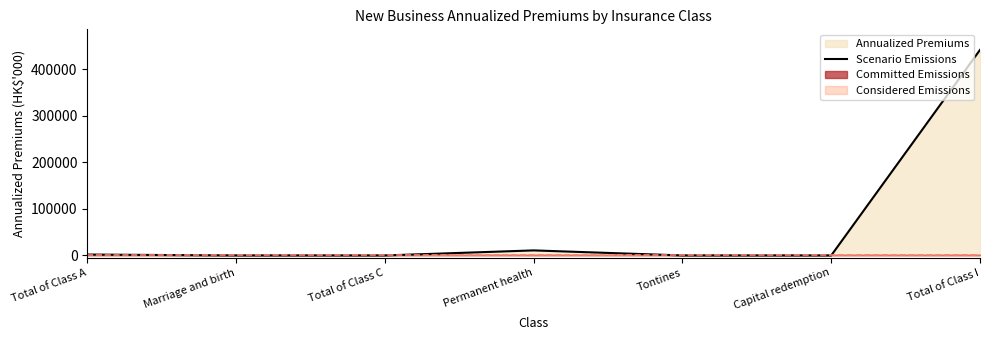

What is the difference between the values at Total of Class C and Total of Class A?

1935